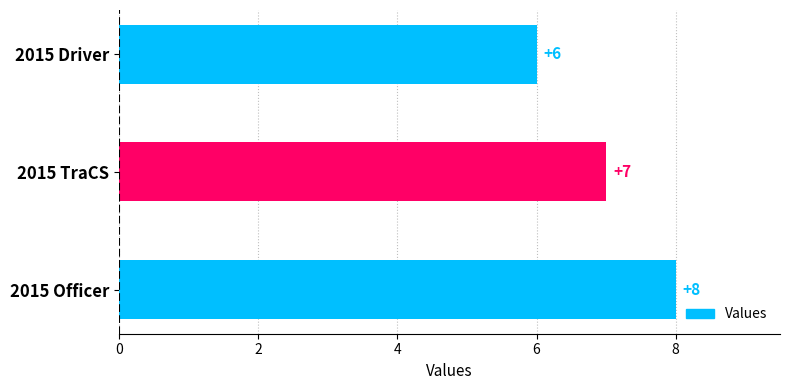

True or false: the data shows 7 at 2015 TraCS.

True